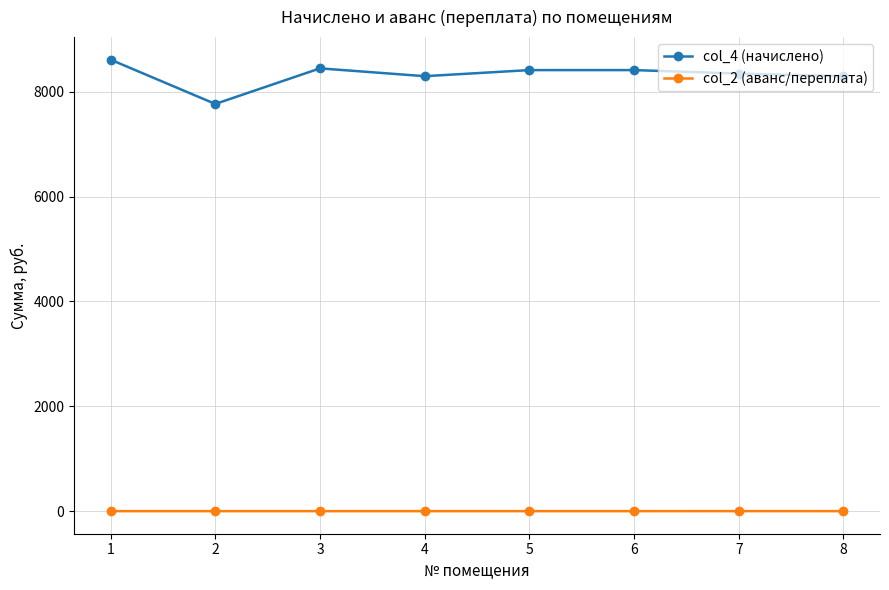

List the series in order of their peak value, highest first.

col_4 (начислено), col_2 (аванс/переплата)